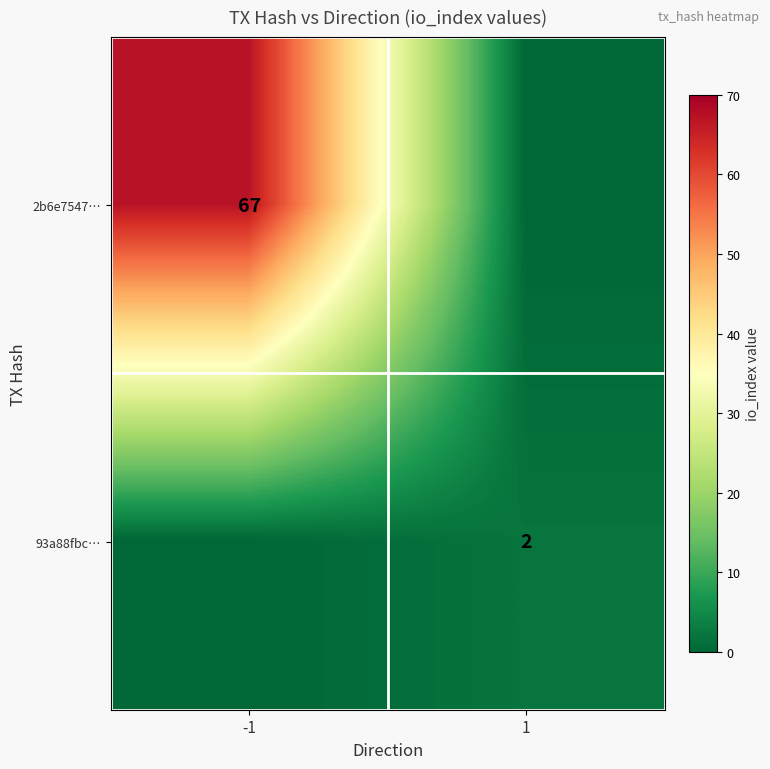

The 93a88fbc… series shows 1 at 1. True or false?

False